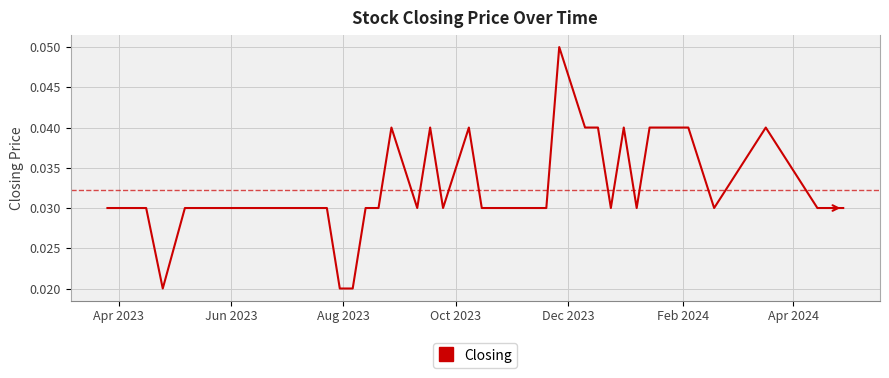

Count the number of categories in the chart.

40